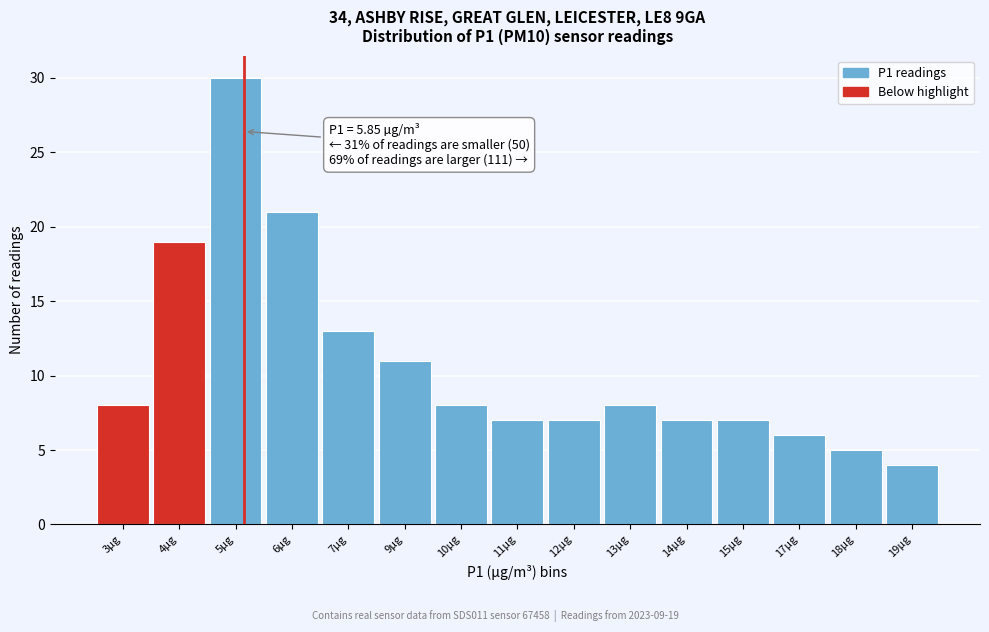

Reading left to right, transcribe all the data shown in this chart.

8	19	30	21	13	11	8	7	7	8	7	7	6	5	4